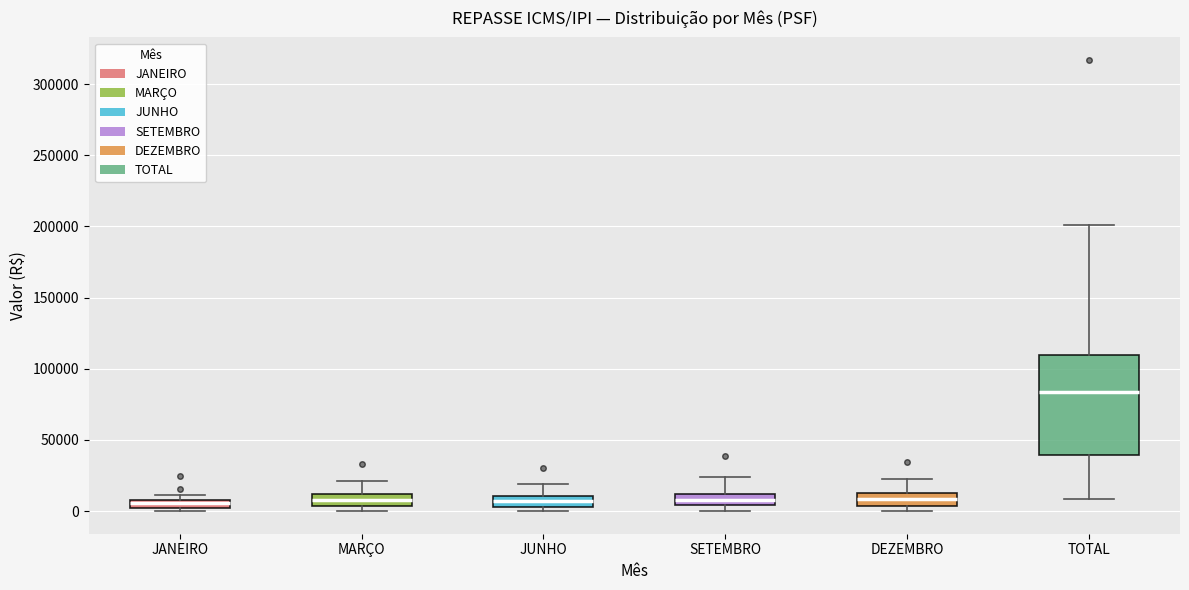

Comparing the boxes themselves (not the whiskers), which one is the tallest?

TOTAL